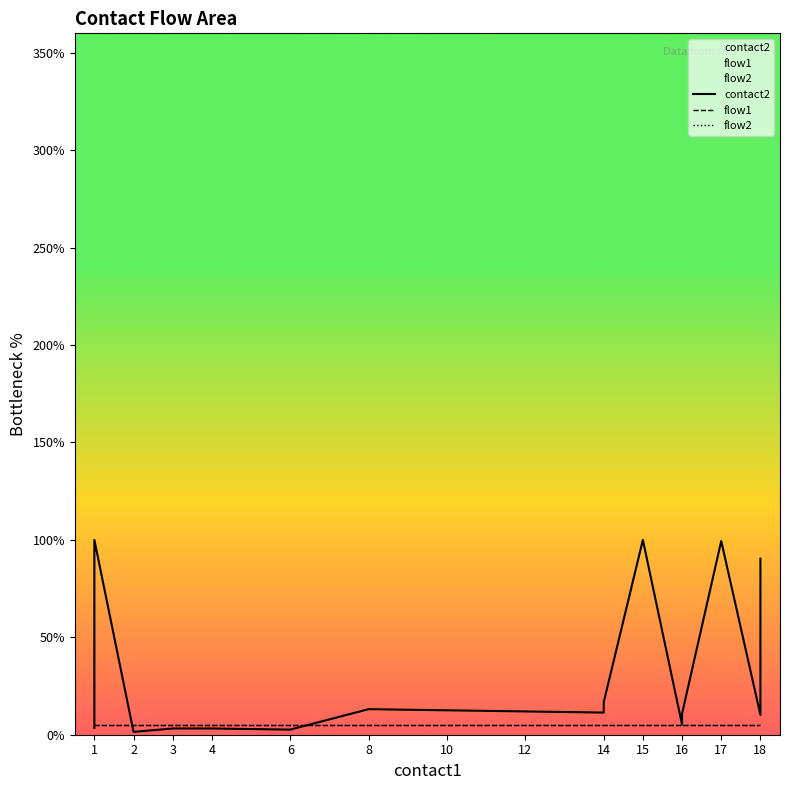

After their last crossing, which series has the higher values: flow1 or contact2?

contact2